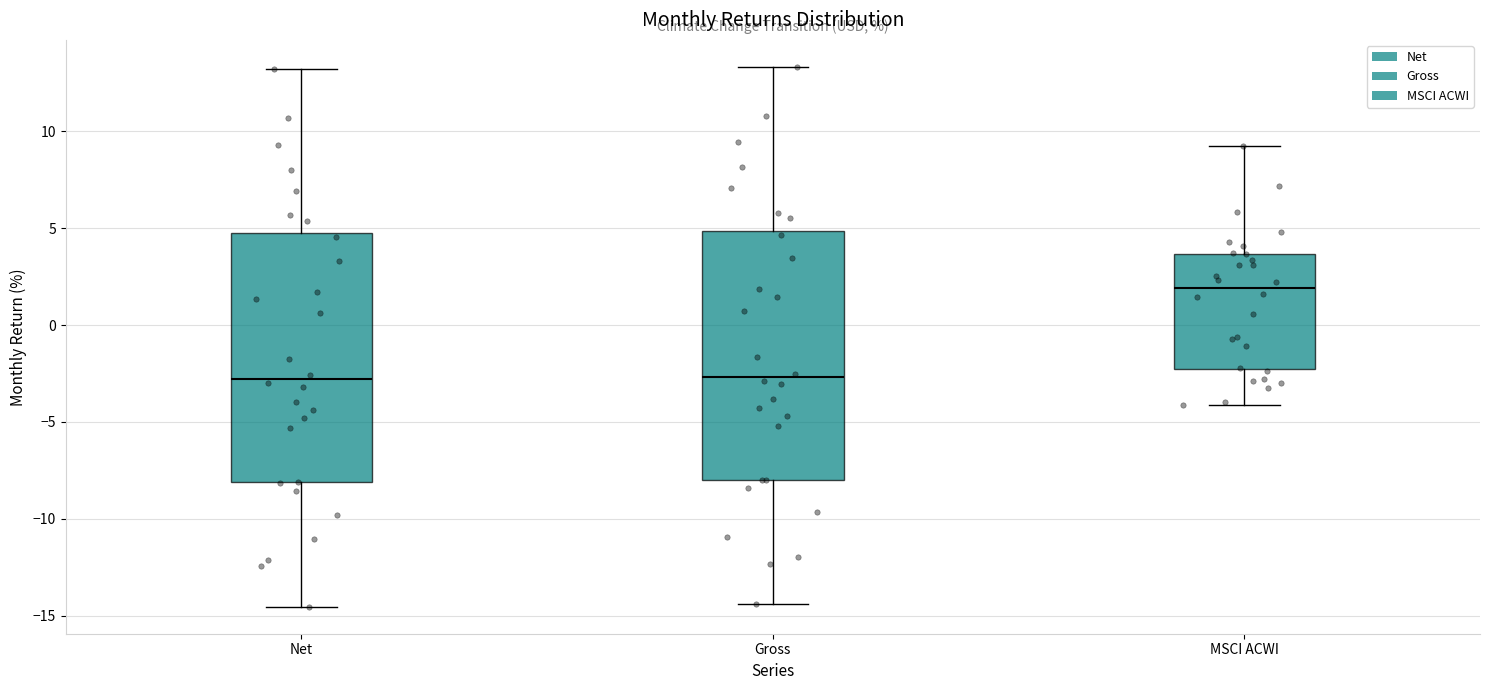

Which box has the highest median line?

MSCI ACWI